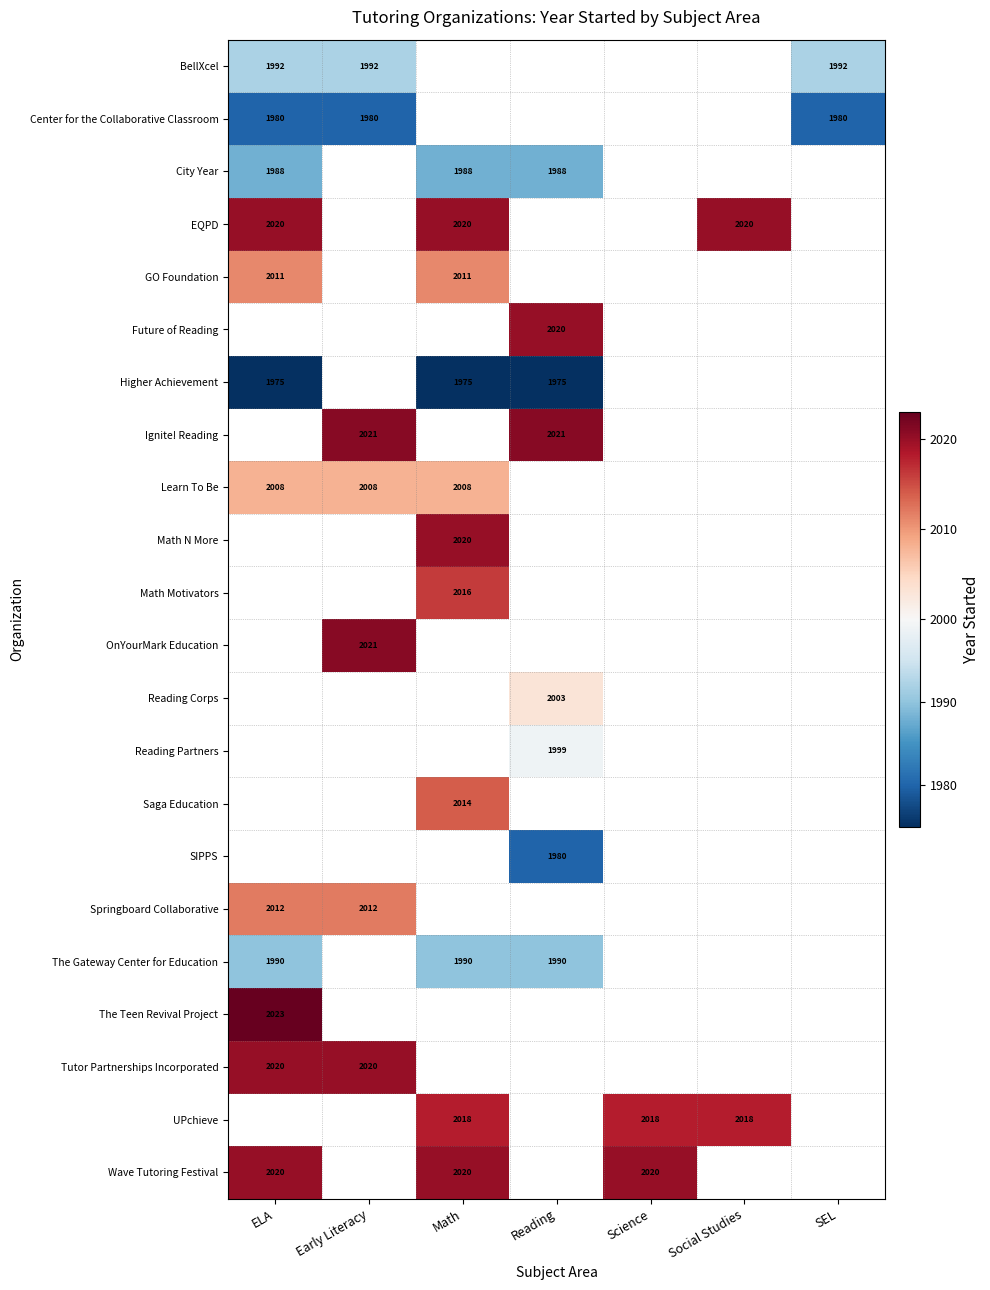

The Reading Partners series shows 2905 at Reading. True or false?

False